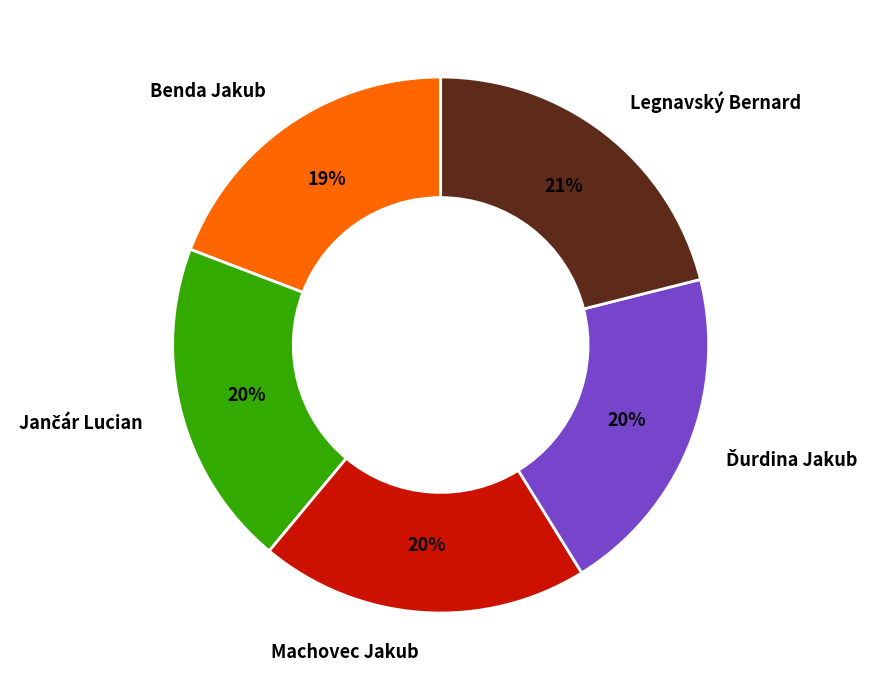

To the nearest percent, what portion does Machovec Jakub represent?

20%